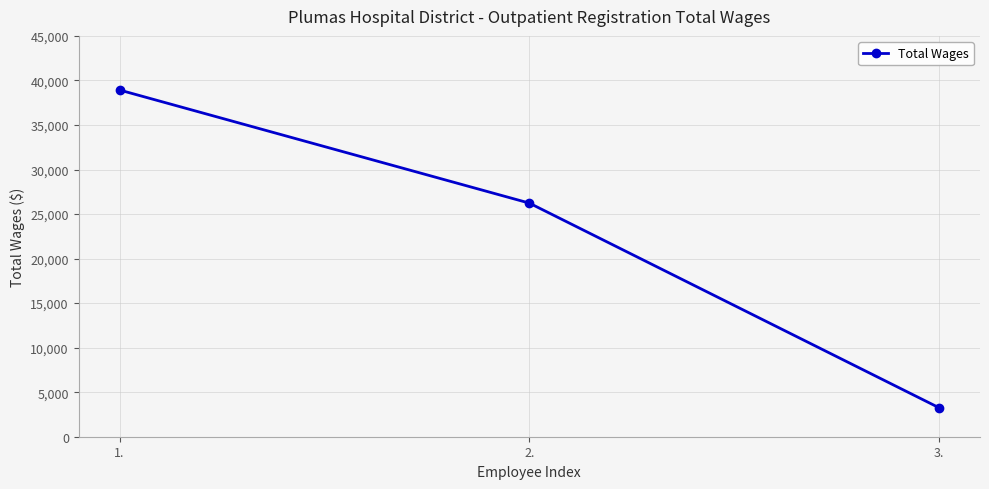

Rank the categories by value from lowest to highest.

3., 2., 1.